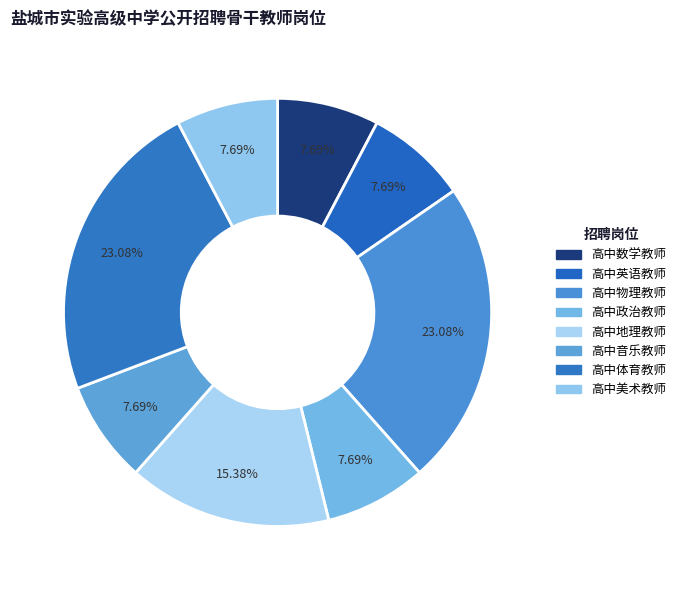

Rank the categories by value from highest to lowest.

高中物理教师, 高中体育教师, 高中地理教师, 高中数学教师, 高中英语教师, 高中政治教师, 高中音乐教师, 高中美术教师